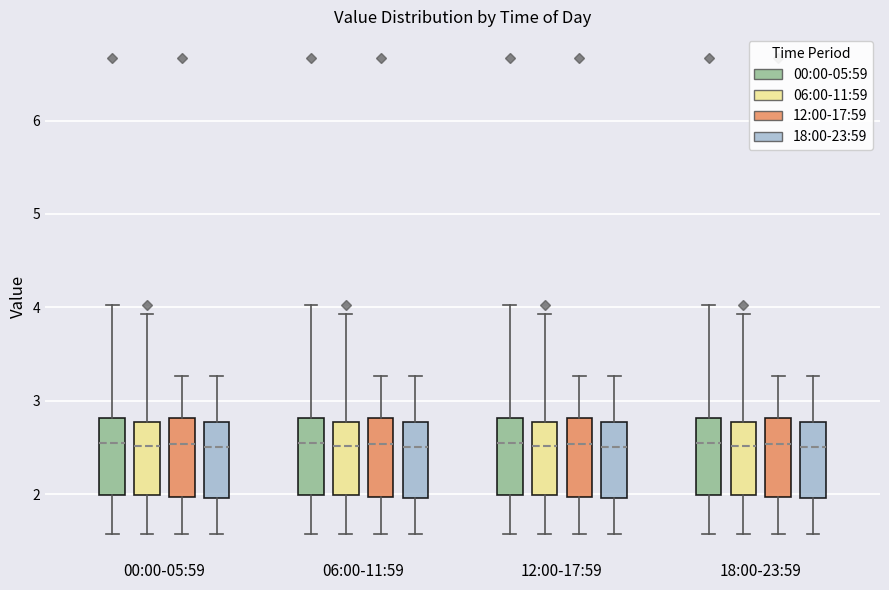

Reading left to right, read every box against the y-axis: the position of its median line, the range the box covers, and the ends of its whiskers. The values are not printed on the chart, so give them approximately, as read against the axis.

00:00-05:59 (00:00-05:59): median 2.6, box 2.0 to 2.8, whiskers 1.6 to 4.0
00:00-05:59 (06:00-11:59): median 2.5, box 2.0 to 2.8, whiskers 1.6 to 3.9
00:00-05:59 (12:00-17:59): median 2.5, box 2.0 to 2.8, whiskers 1.6 to 3.3
00:00-05:59 (18:00-23:59): median 2.5, box 2.0 to 2.8, whiskers 1.6 to 3.3
06:00-11:59 (00:00-05:59): median 2.6, box 2.0 to 2.8, whiskers 1.6 to 4.0
06:00-11:59 (06:00-11:59): median 2.5, box 2.0 to 2.8, whiskers 1.6 to 3.9
06:00-11:59 (12:00-17:59): median 2.5, box 2.0 to 2.8, whiskers 1.6 to 3.3
06:00-11:59 (18:00-23:59): median 2.5, box 2.0 to 2.8, whiskers 1.6 to 3.3
12:00-17:59 (00:00-05:59): median 2.6, box 2.0 to 2.8, whiskers 1.6 to 4.0
12:00-17:59 (06:00-11:59): median 2.5, box 2.0 to 2.8, whiskers 1.6 to 3.9
12:00-17:59 (12:00-17:59): median 2.5, box 2.0 to 2.8, whiskers 1.6 to 3.3
12:00-17:59 (18:00-23:59): median 2.5, box 2.0 to 2.8, whiskers 1.6 to 3.3
18:00-23:59 (00:00-05:59): median 2.6, box 2.0 to 2.8, whiskers 1.6 to 4.0
18:00-23:59 (06:00-11:59): median 2.5, box 2.0 to 2.8, whiskers 1.6 to 3.9
18:00-23:59 (12:00-17:59): median 2.5, box 2.0 to 2.8, whiskers 1.6 to 3.3
18:00-23:59 (18:00-23:59): median 2.5, box 2.0 to 2.8, whiskers 1.6 to 3.3